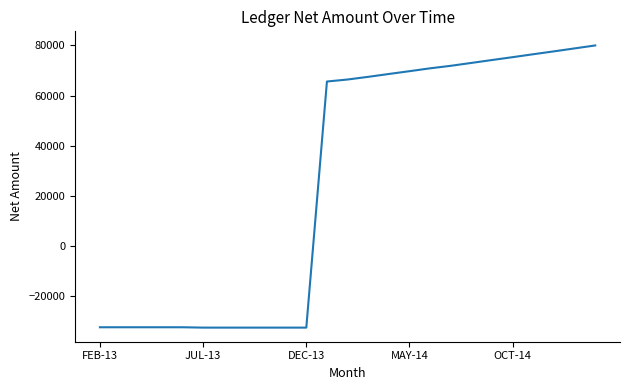

What is the maximum value shown in the chart?

79954